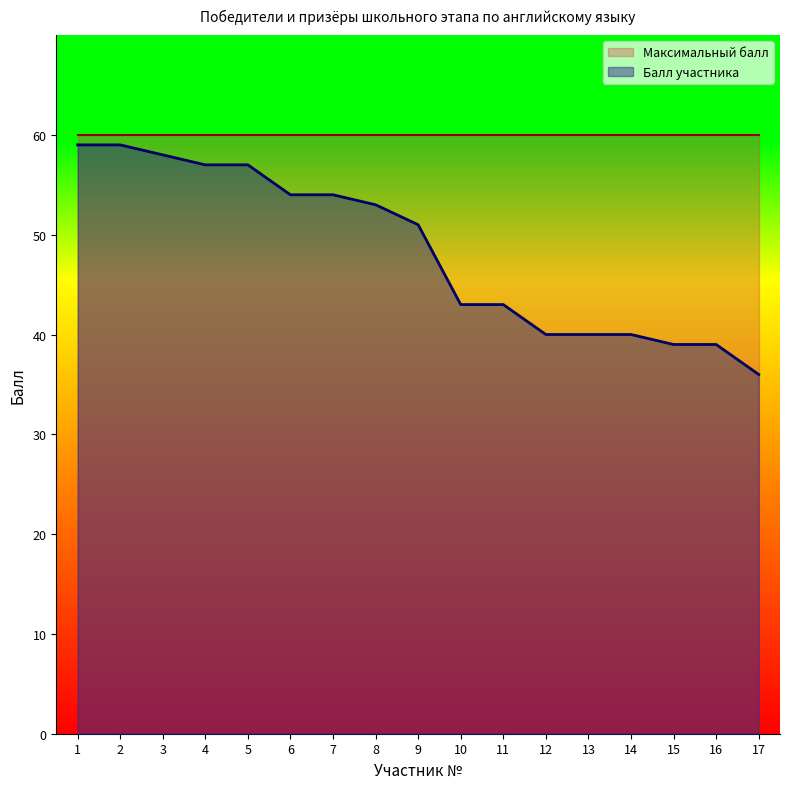

Approximately how many times larger is the value at 9 compared to 1?

0.9